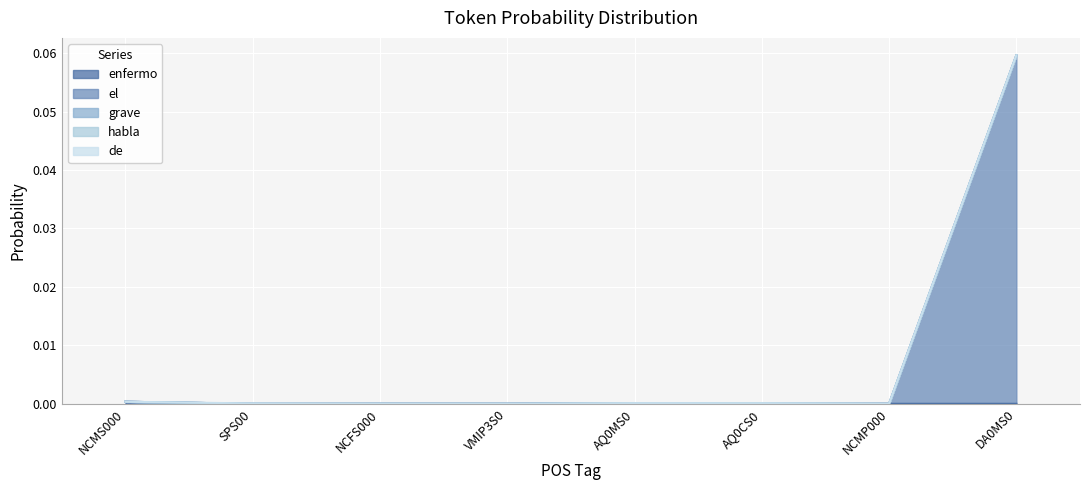

True or false: habla and enfermo intersect in this chart.

False